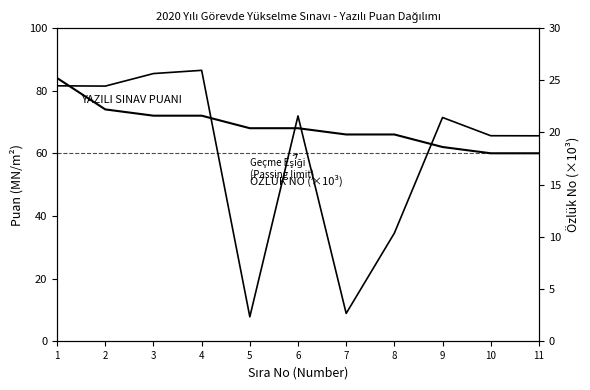

Rank the categories by ÖZLÜK NO (scaled) value from highest to lowest.

4, 3, 1, 2, 6, 9, 10, 11, 8, 7, 5